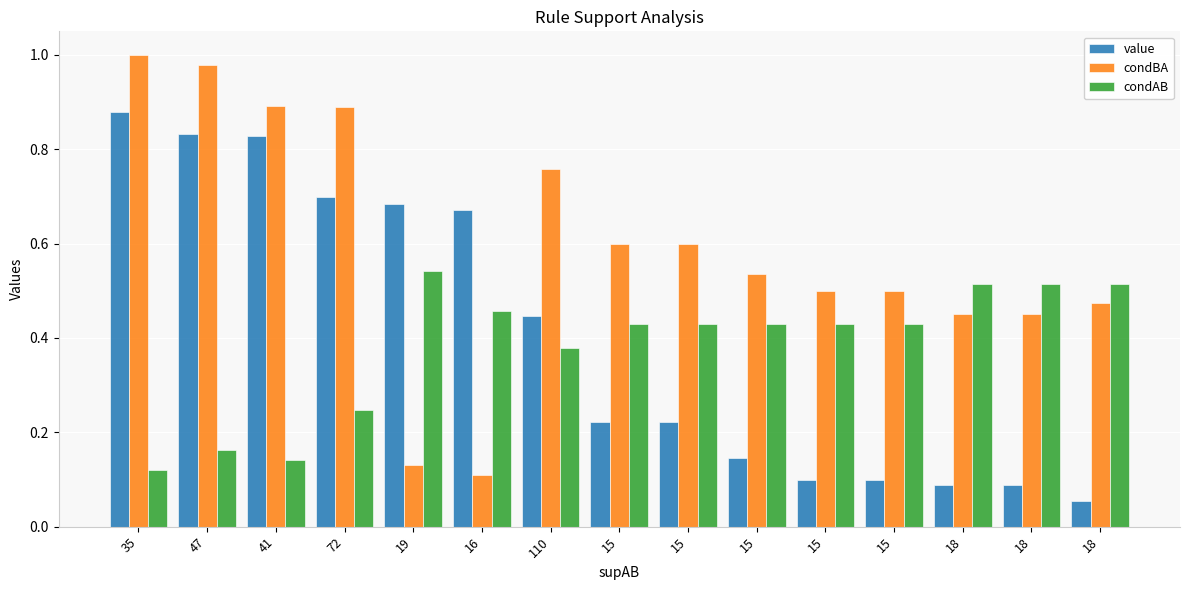

At which label does condAB reach its minimum?

35